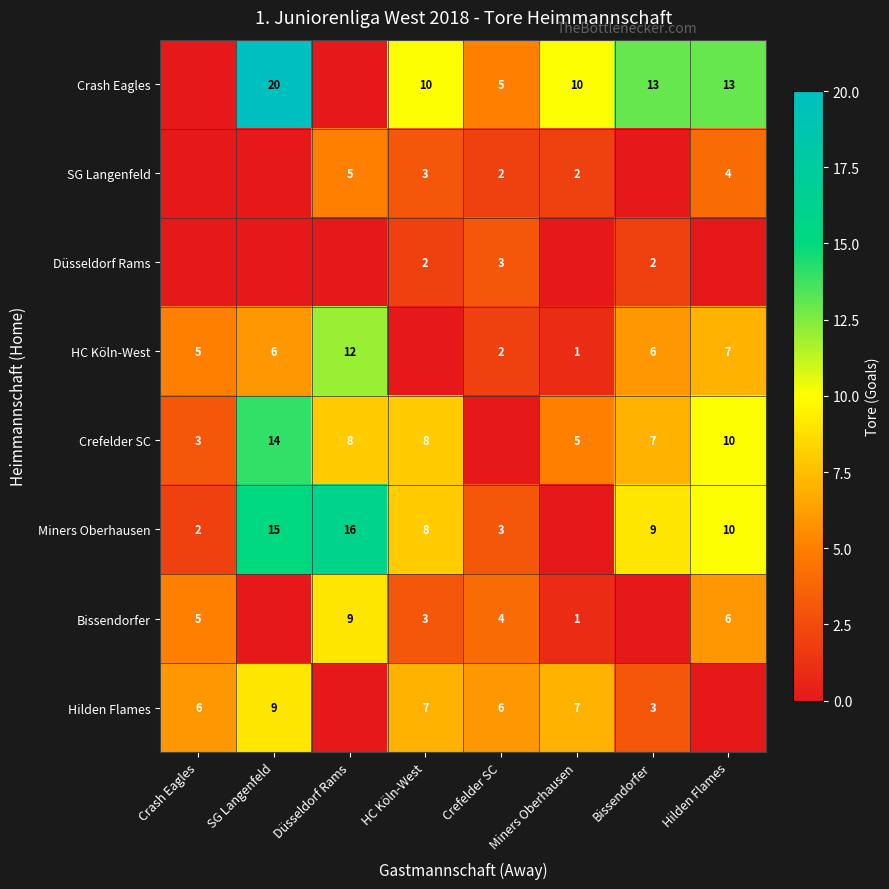

The value of Bissendorfer at HC Köln-West is 3. True or false?

True